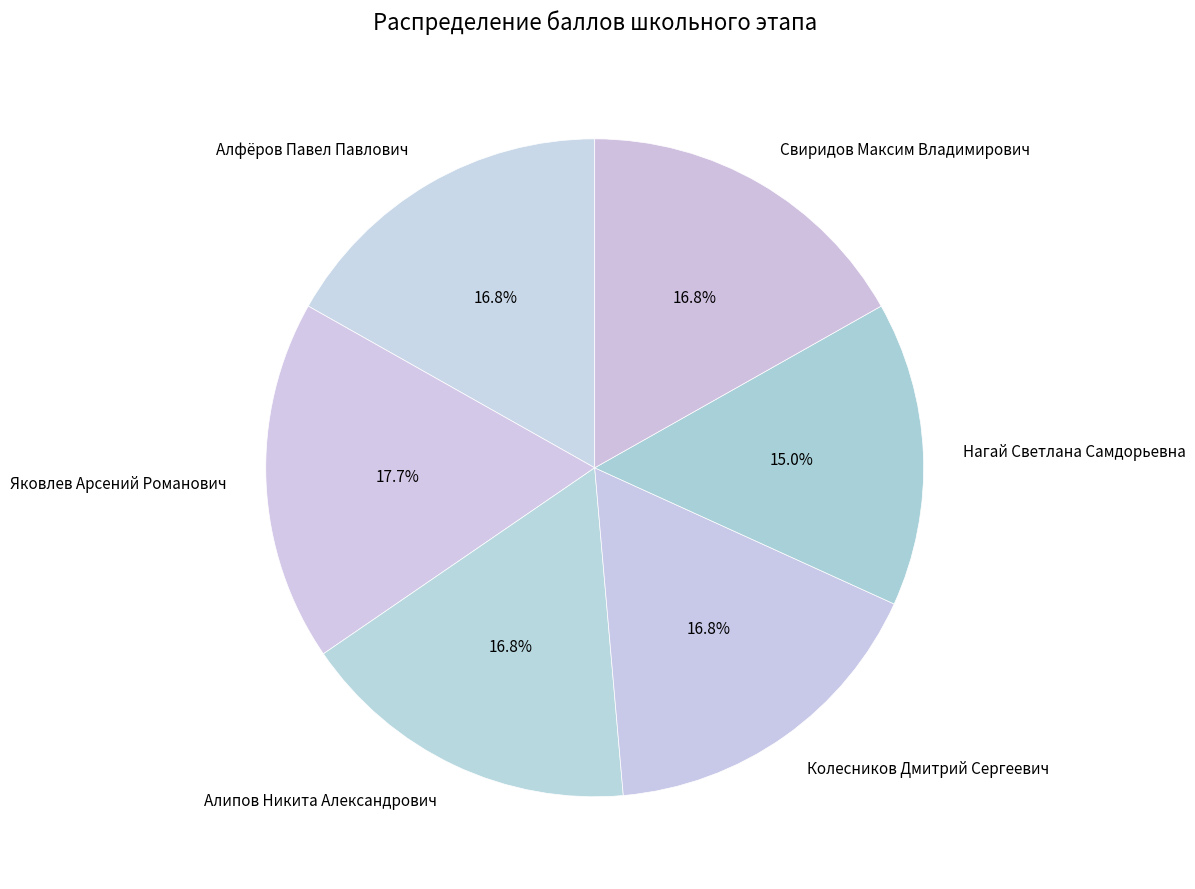

How many slices are in this pie chart?

6